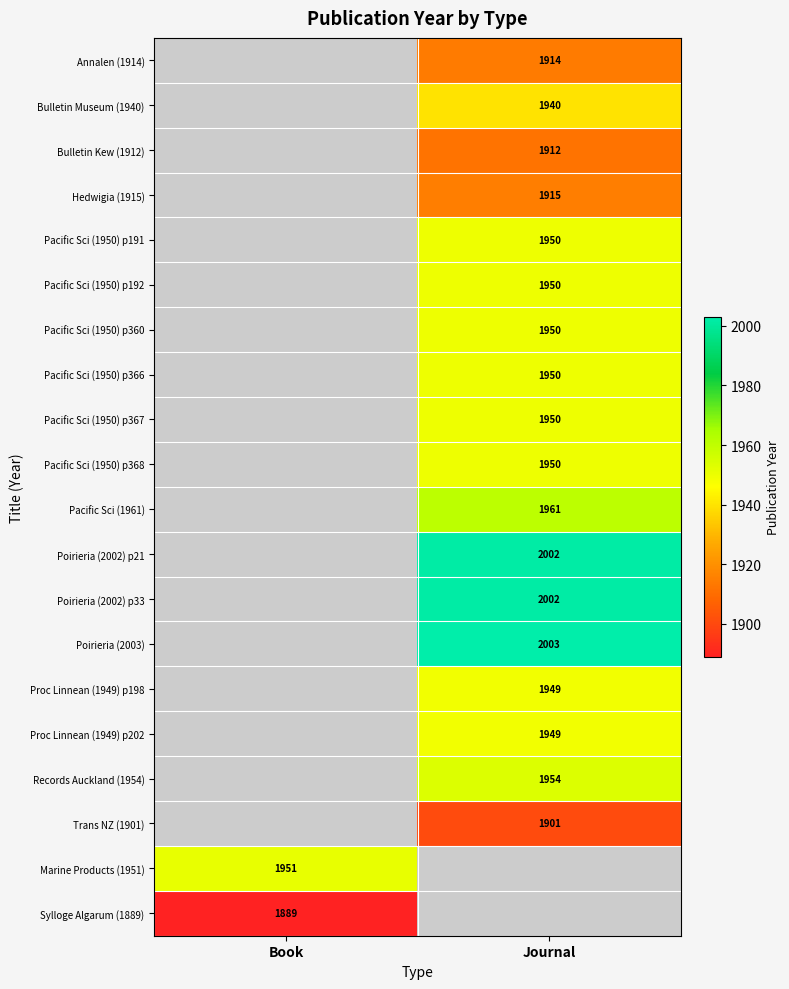

How many categories are shown in the chart?

2